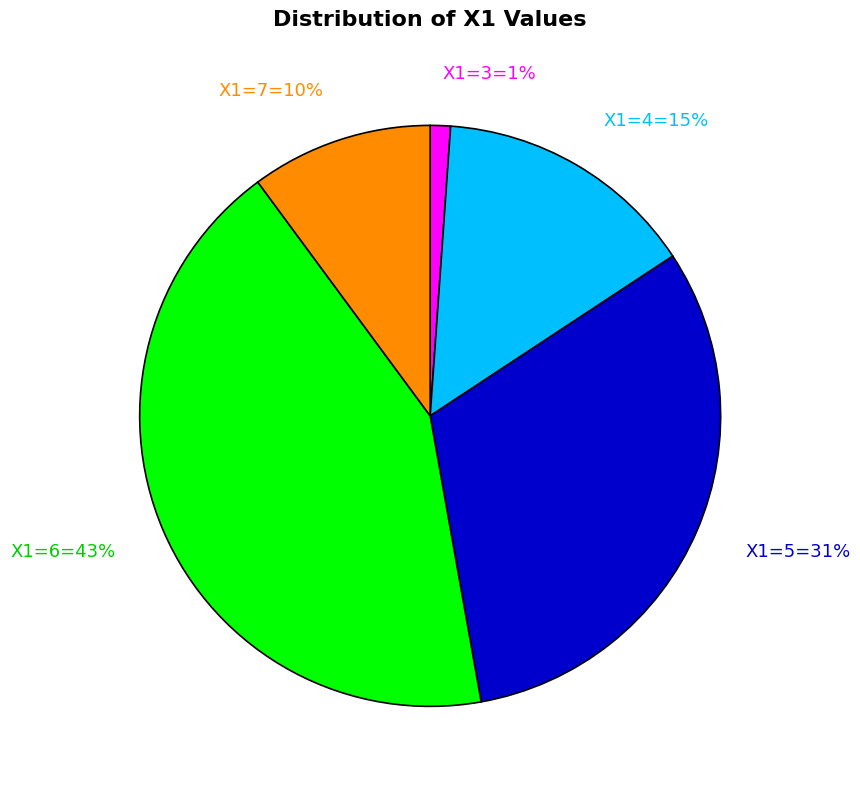

Count the number of slices in the pie.

5